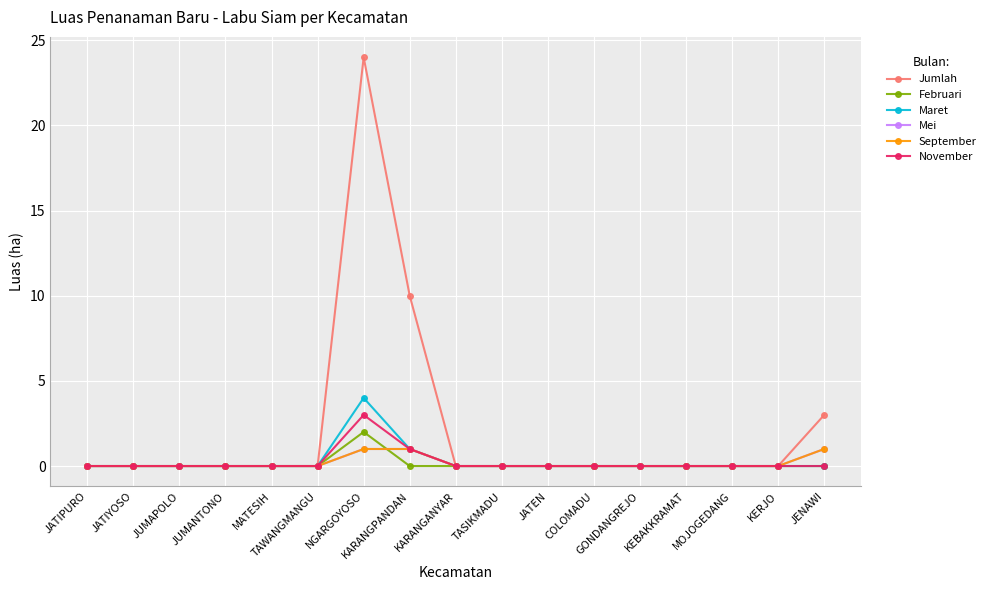

How many series are shown in this chart?

6